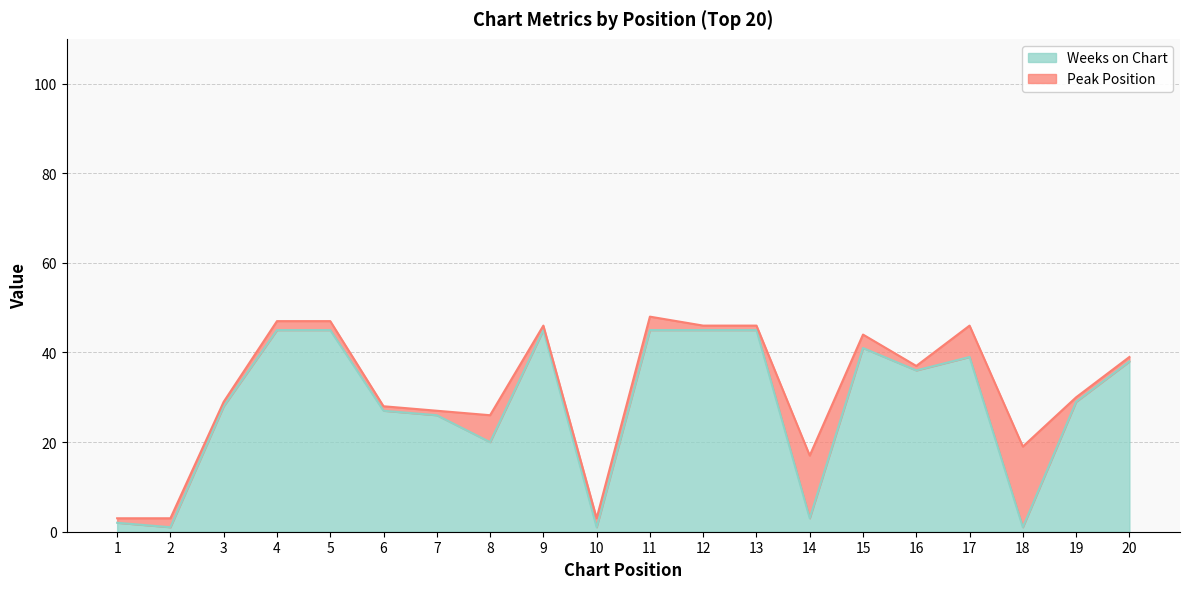

Does the chart have visible grid lines?

Yes